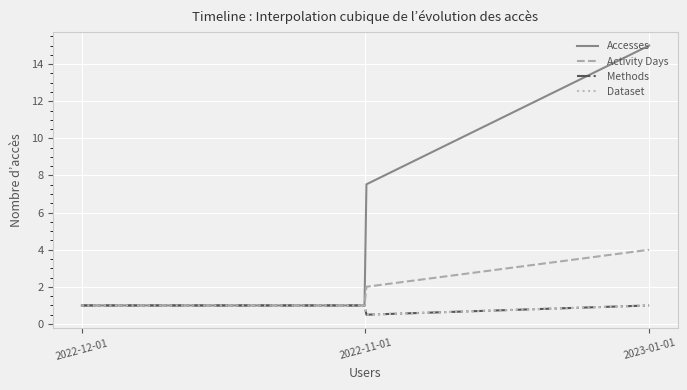

Is this an area chart (filled region under the line)?

No